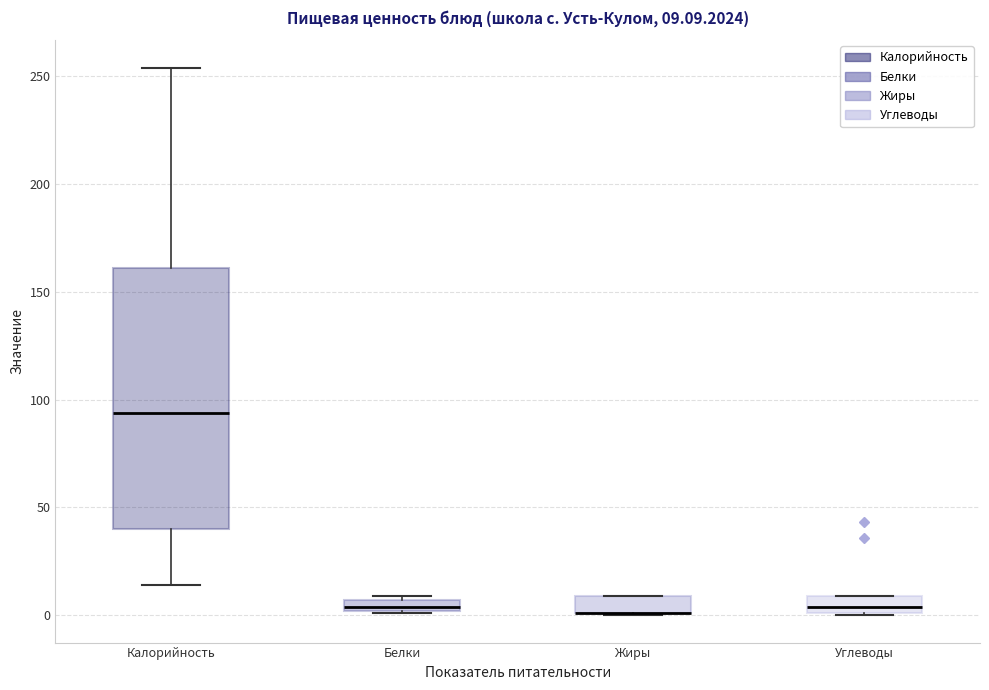

Comparing the boxes themselves (not the whiskers), which one is the tallest?

Калорийность